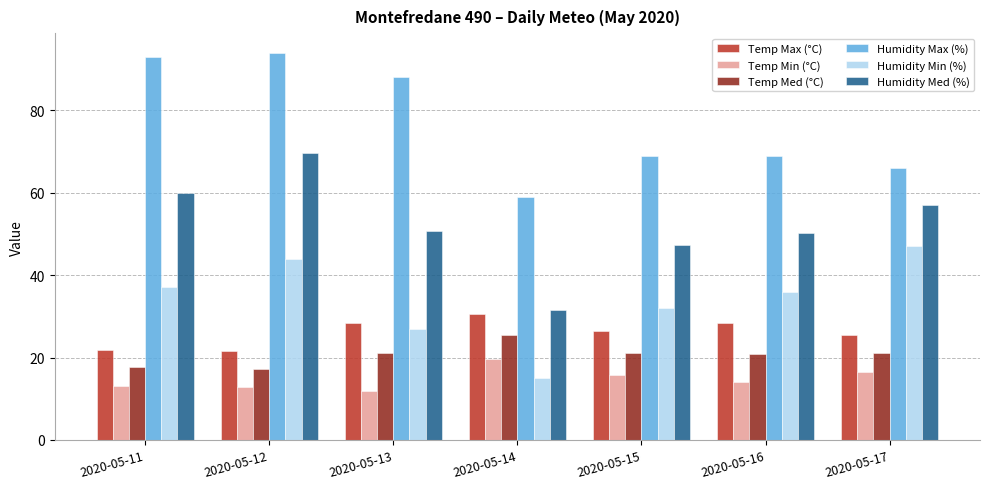

At which category is the sum across all series the highest?

2020-05-12